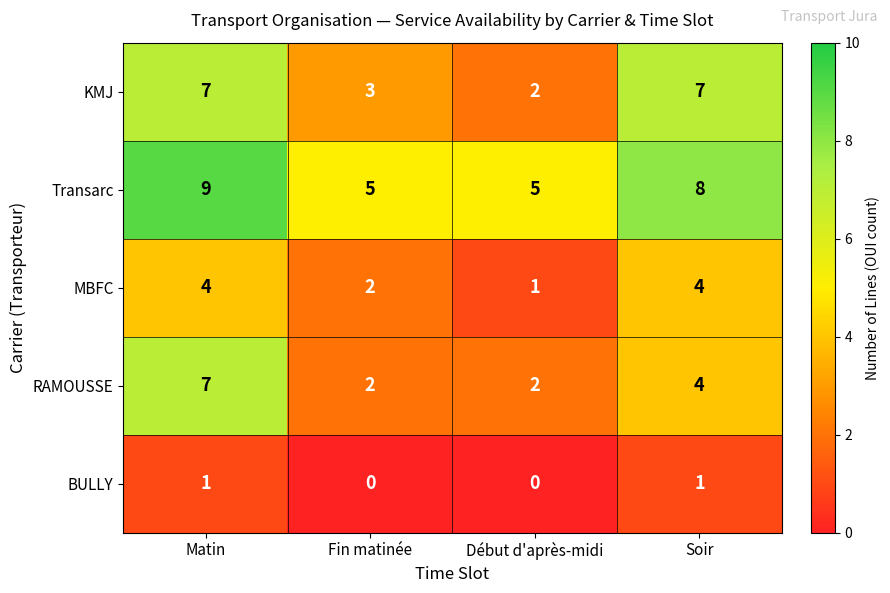

Is it true that BULLY equals 1 at Début d'après-midi?

False